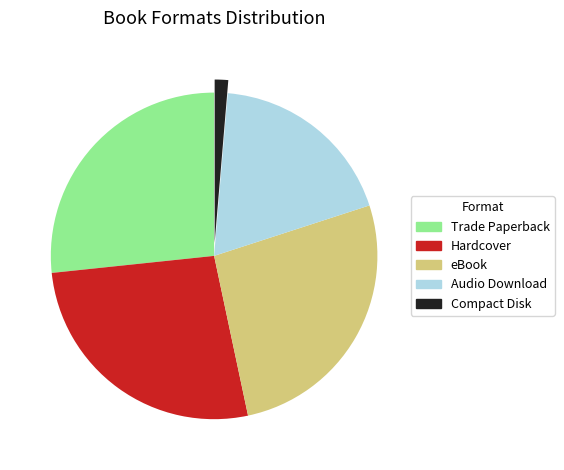

Is it true that Hardcover is 27% of the pie?

True